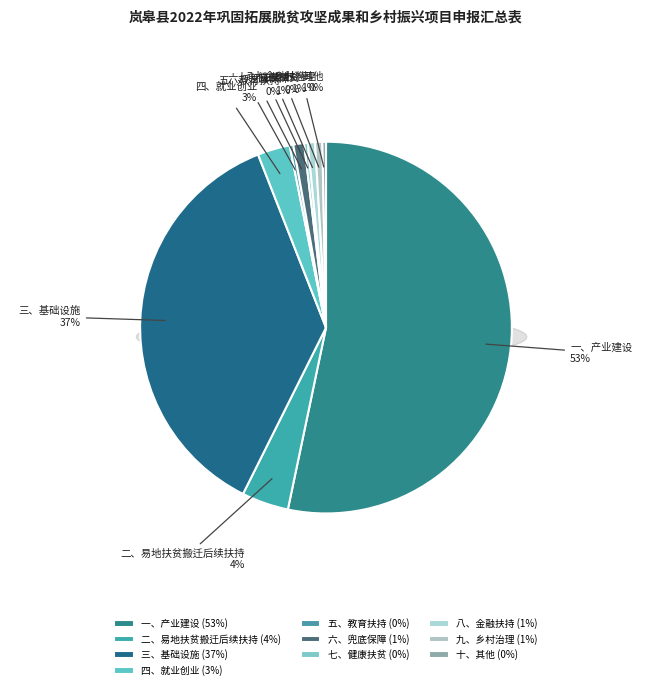

To the nearest percent, what portion does 三、基础设施 represent?

37%